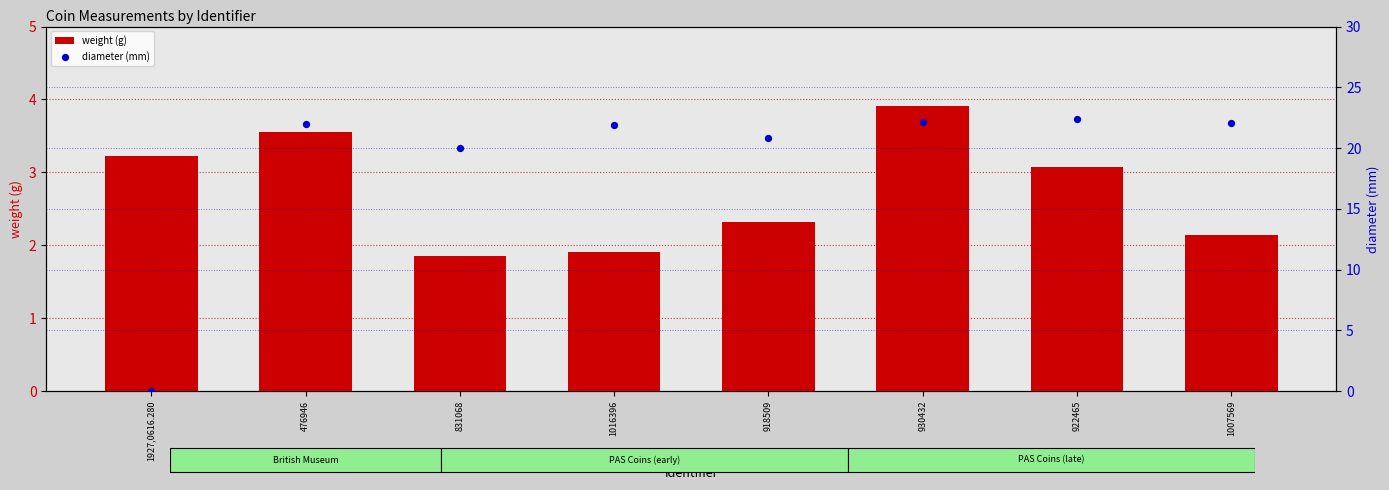

Which series contains the highest Y value?

diameter (mm)